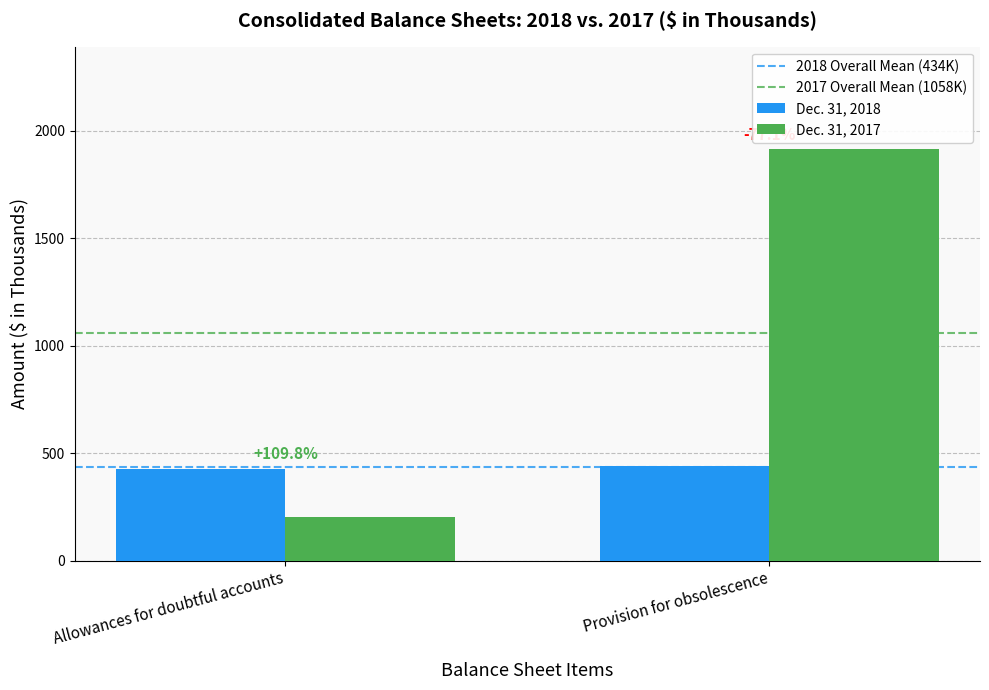

What position from the right is Allowances for doubtful accounts?

2